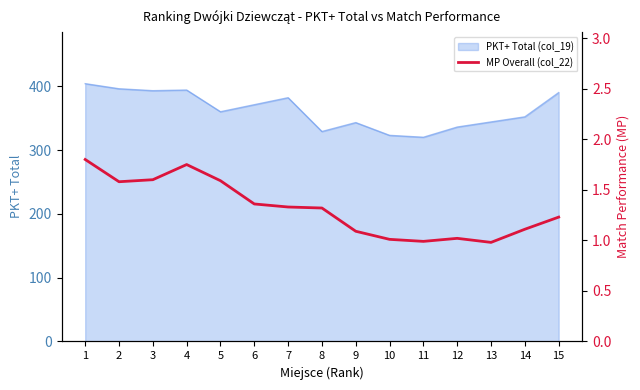

How many interior local valleys (lower than both neighbors) does the data have?

3